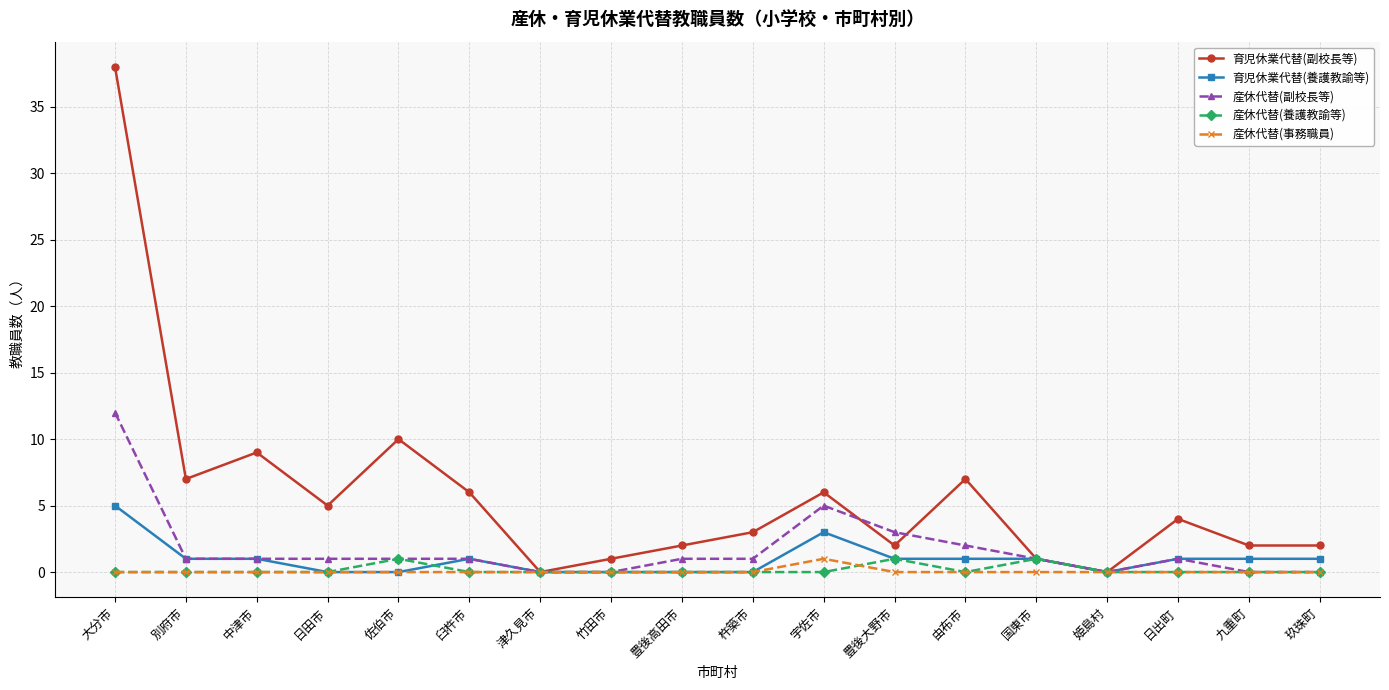

The 産休代替(養護教諭等) series shows 1 at 国東市. True or false?

True